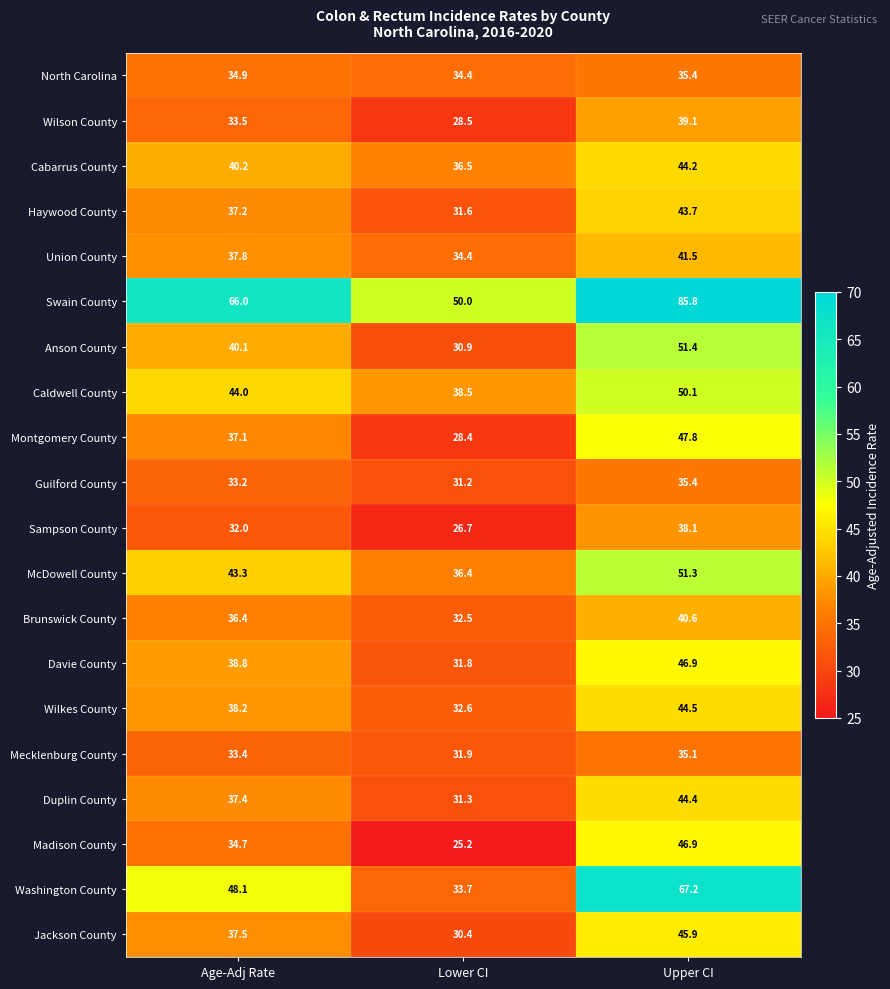

Where does the Wilkes County series first go above 38?

Age-Adj Rate